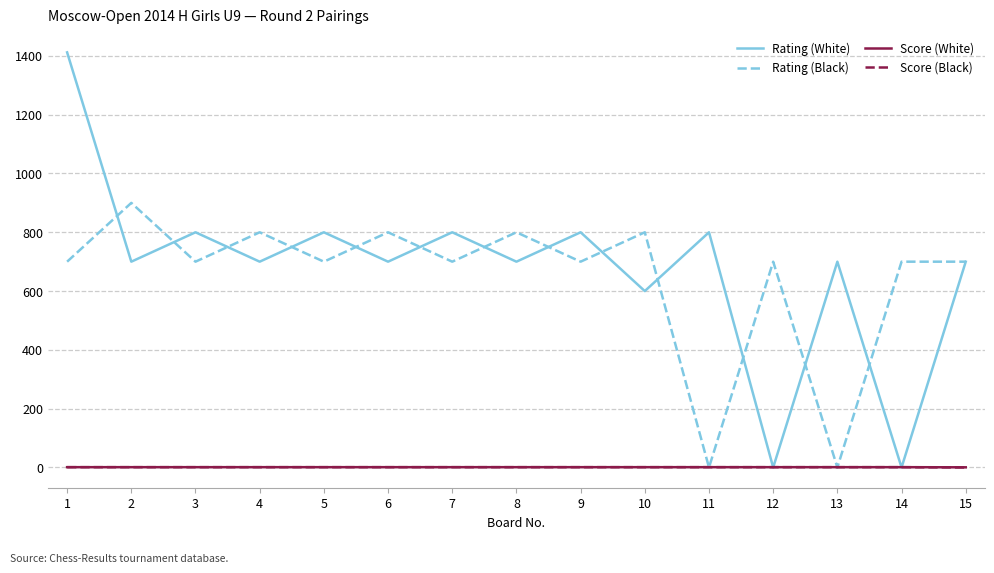

What is the spread (max minus min) of values at 15?

700.0